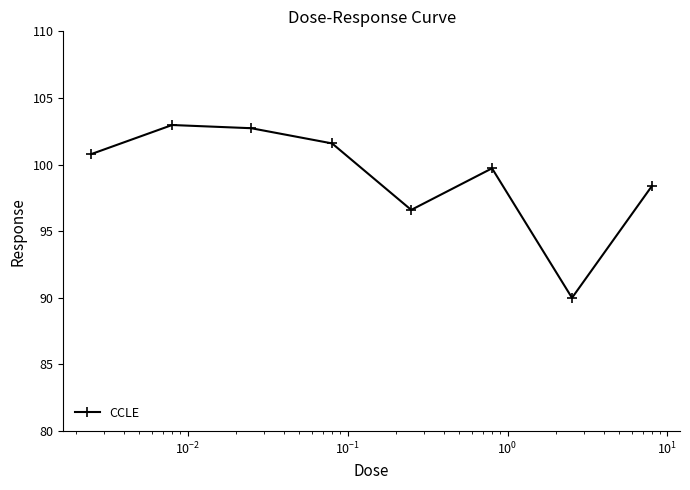

How many interior local peaks (higher than both neighbors) does the data have?

2